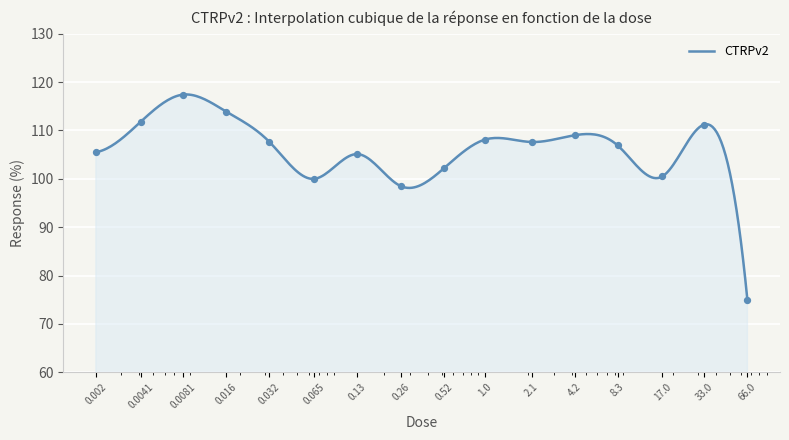

What is the change in value from 0.26 to 2.1?

+9.1